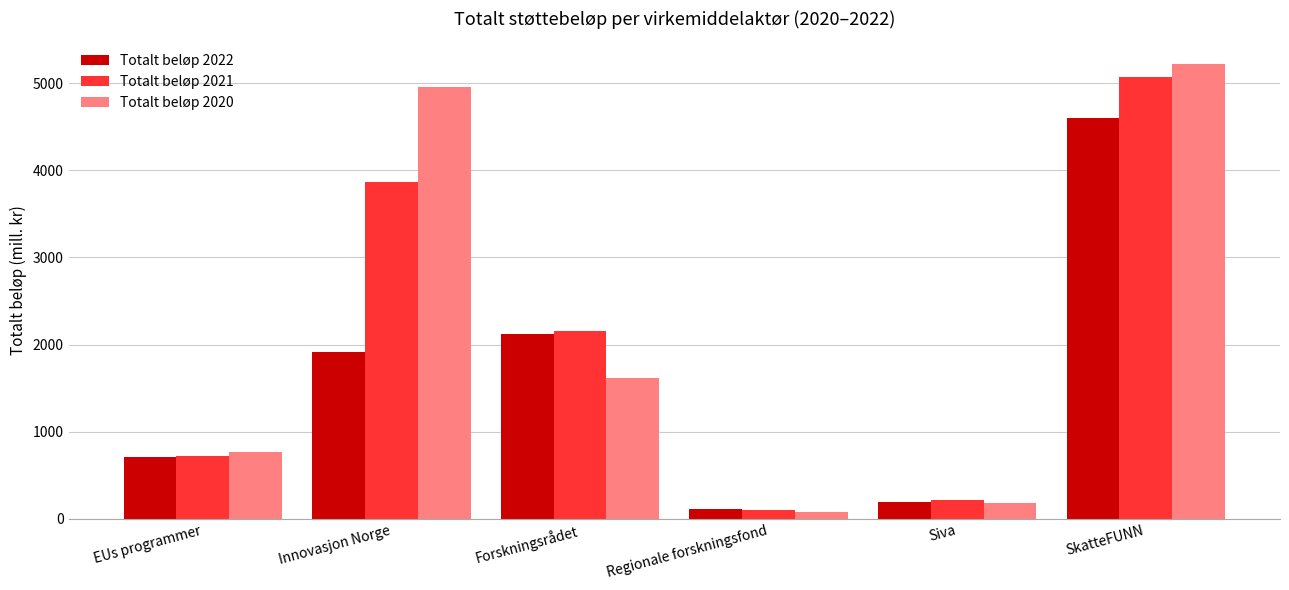

What is the difference between the Totalt beløp 2020 values at Innovasjon Norge and EUs programmer?

4184